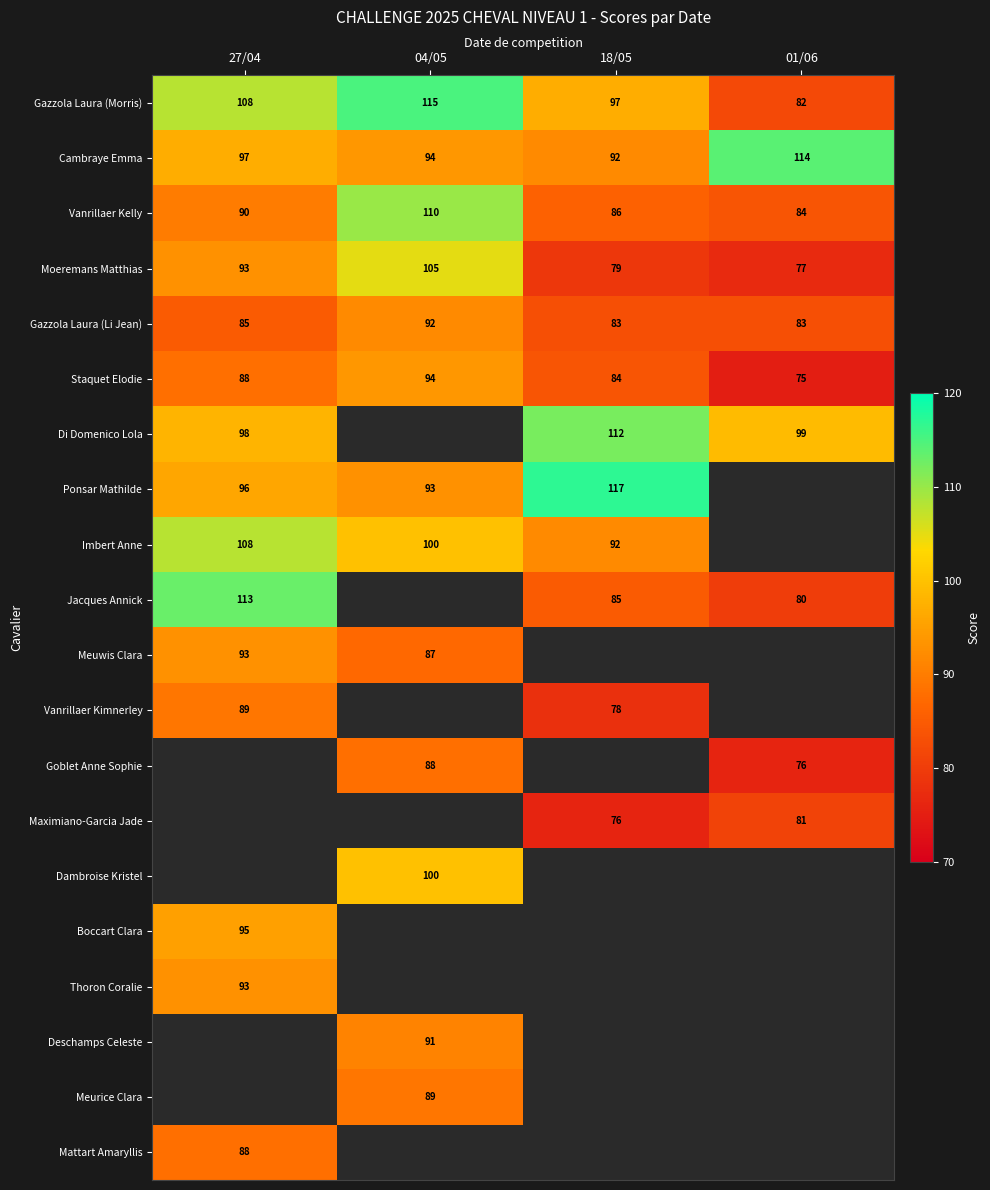

Is it true that Gazzola Laura (Li Jean) equals 92 at 04/05?

True